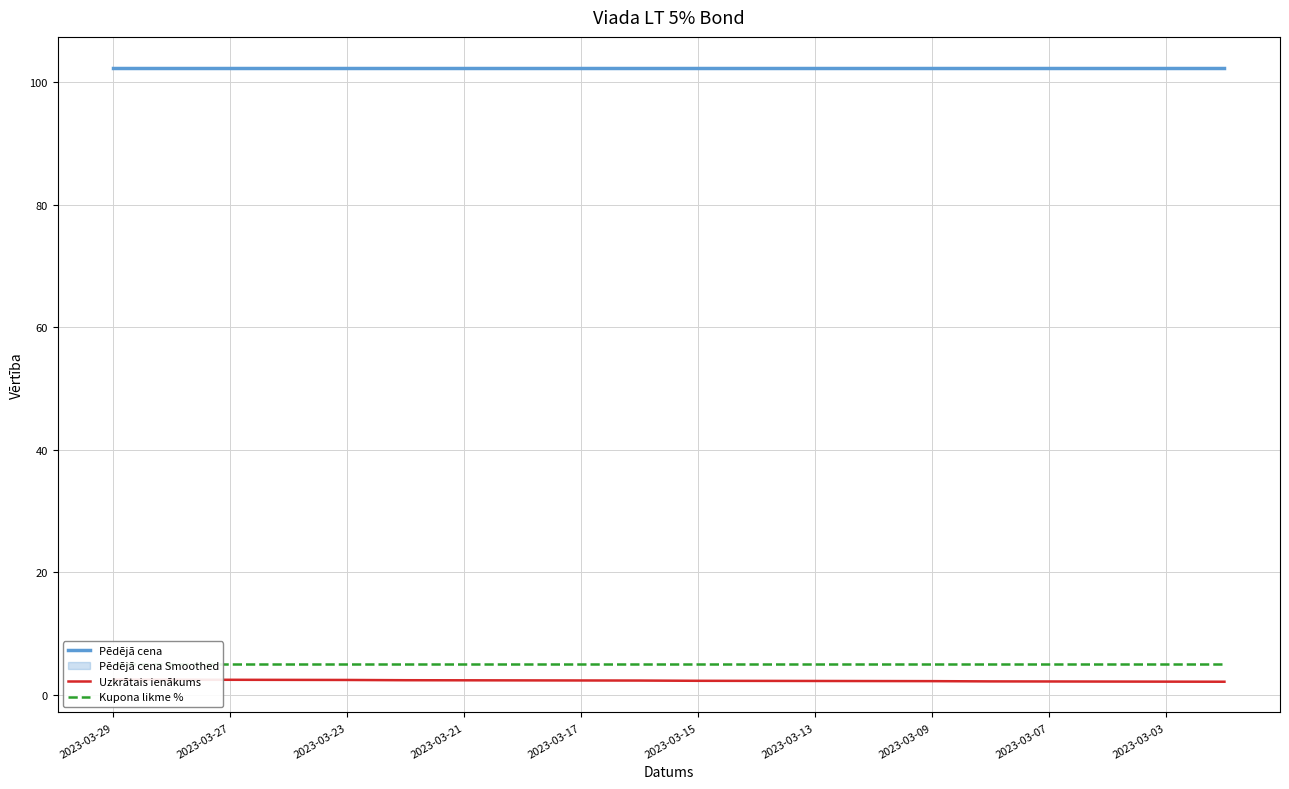

Is it true that Pēdējā cena equals 28.3 at 2023-03-23?

False